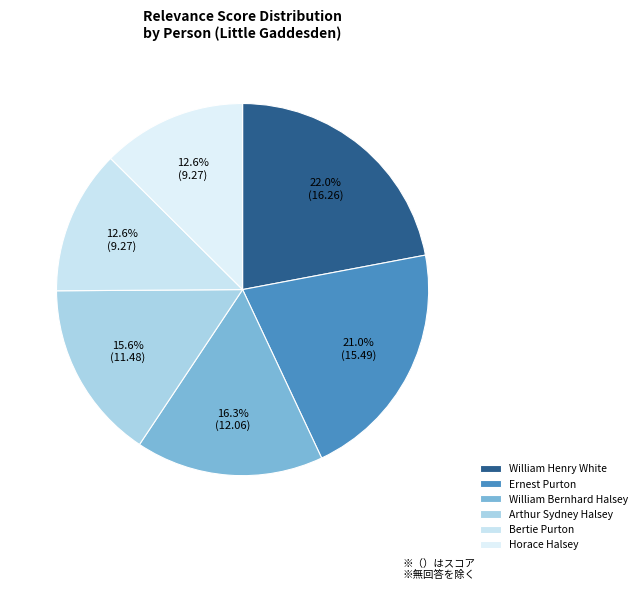

Count the number of slices in the pie.

6